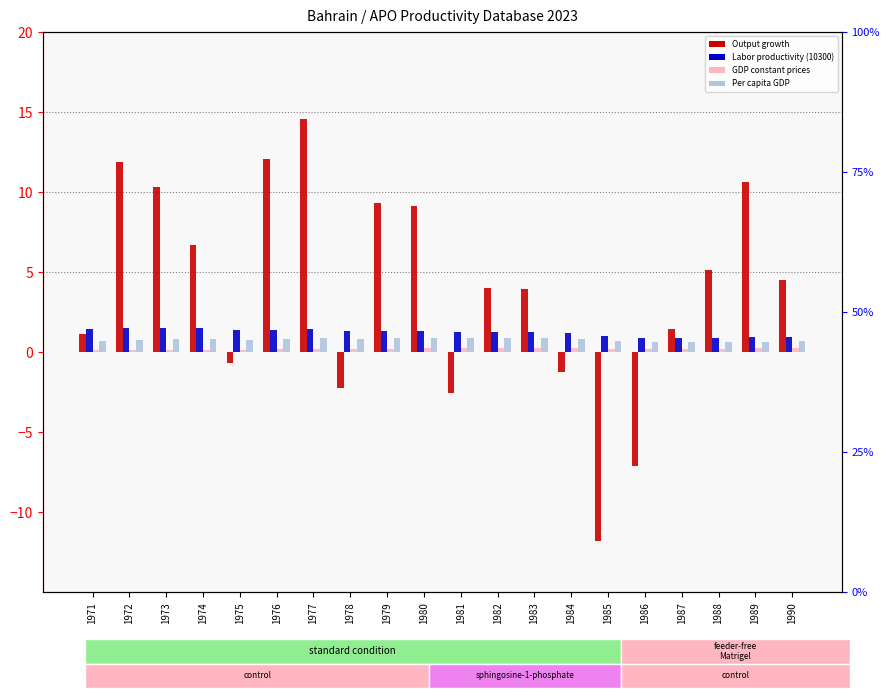

Is the value of Per capita GDP at 1990 greater than the value of GDP constant prices at 1978?

Yes